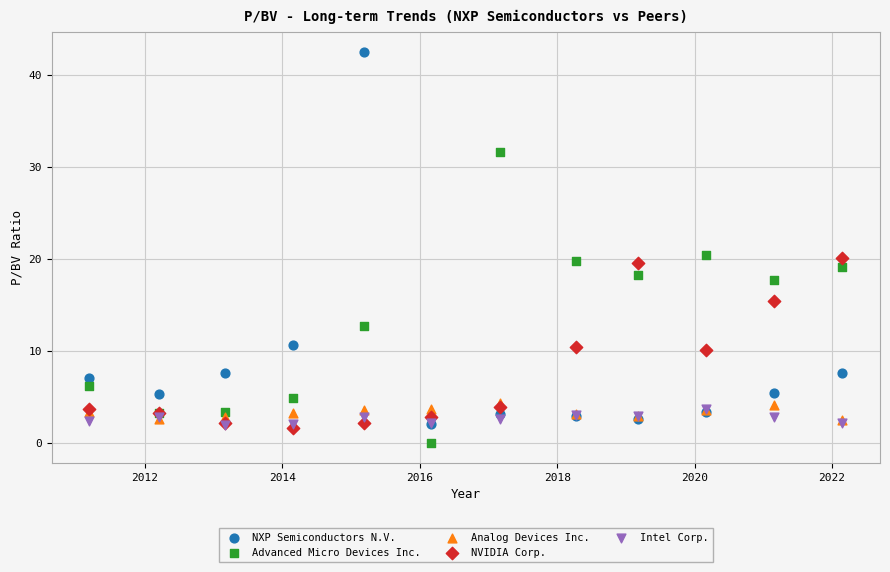

In the Advanced Micro Devices Inc. series, what Y value is closest to 15?

12.7